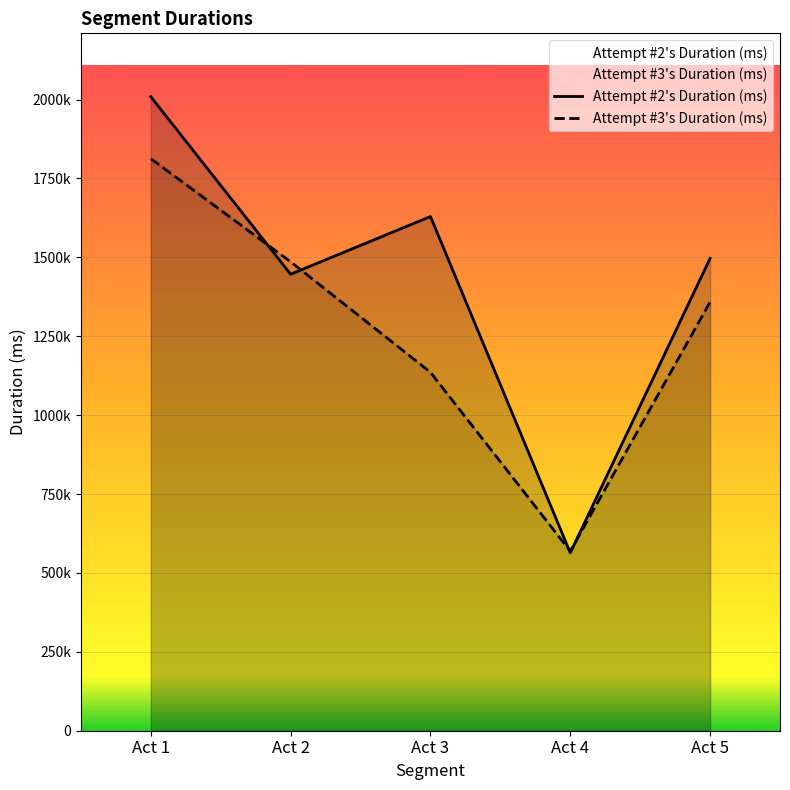

What is the difference between the second highest and second lowest values in the Attempt #3's Duration (ms) series?

350122